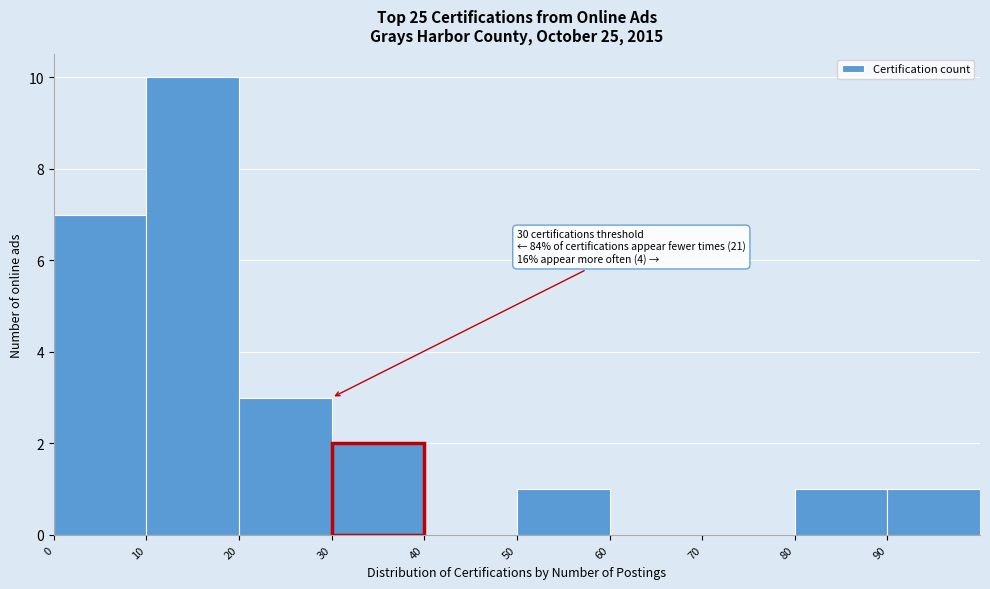

Which range on the x-axis has the tallest bar?

10 to 20